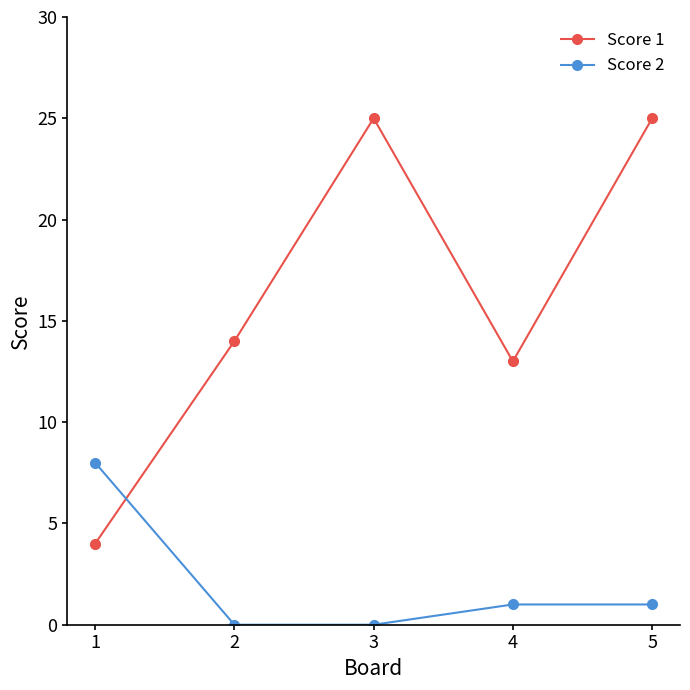

True or false: Score 2 has more than 2 interior local peaks.

False